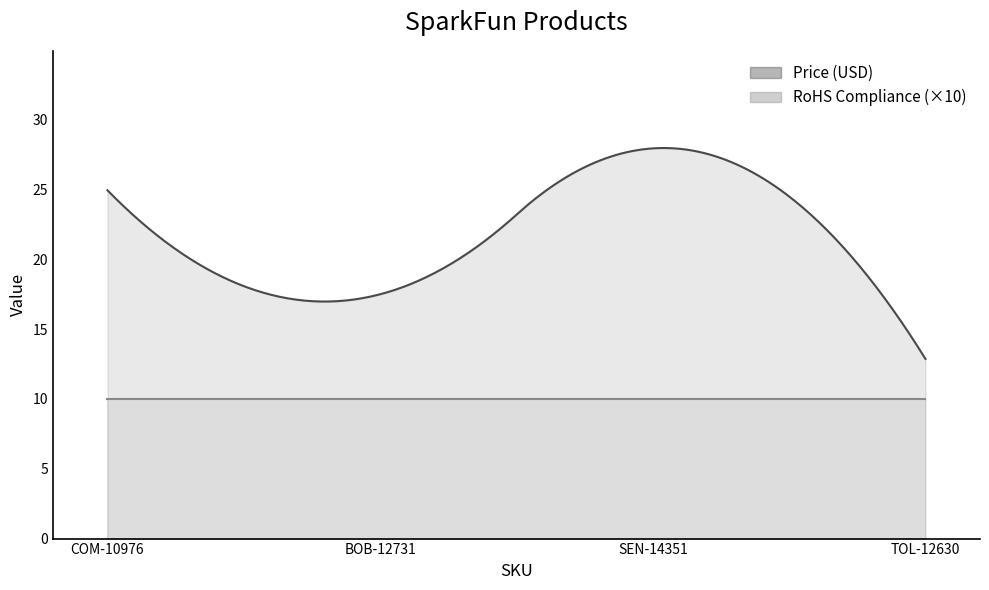

Which has a higher value, COM-10976 or TOL-12630?

COM-10976